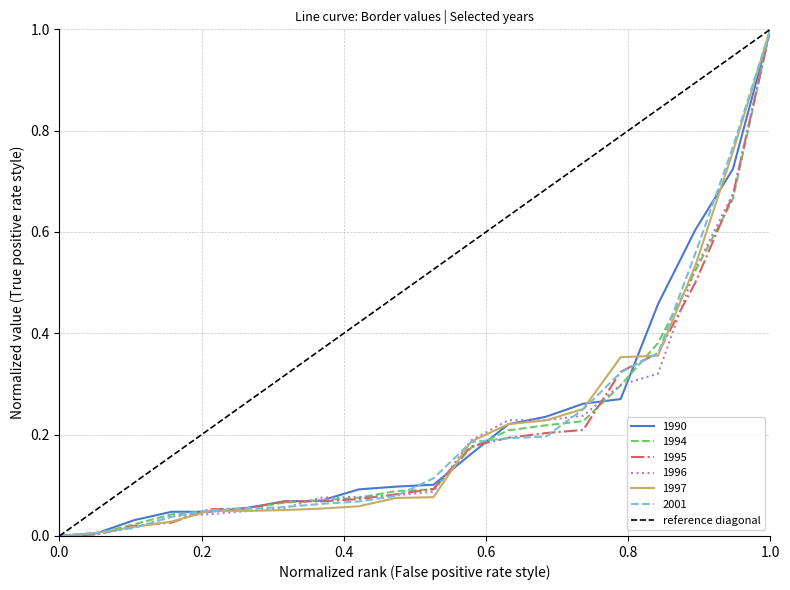

At which label does 1995 reach its peak?

1.0